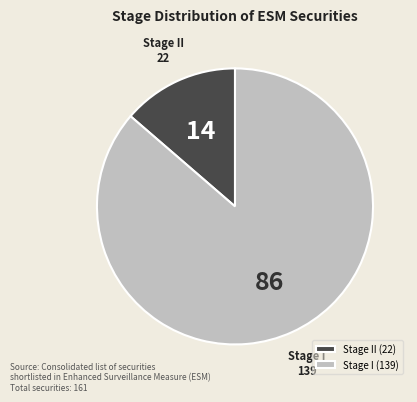

Which has a higher value, Stage II or Stage I?

Stage I